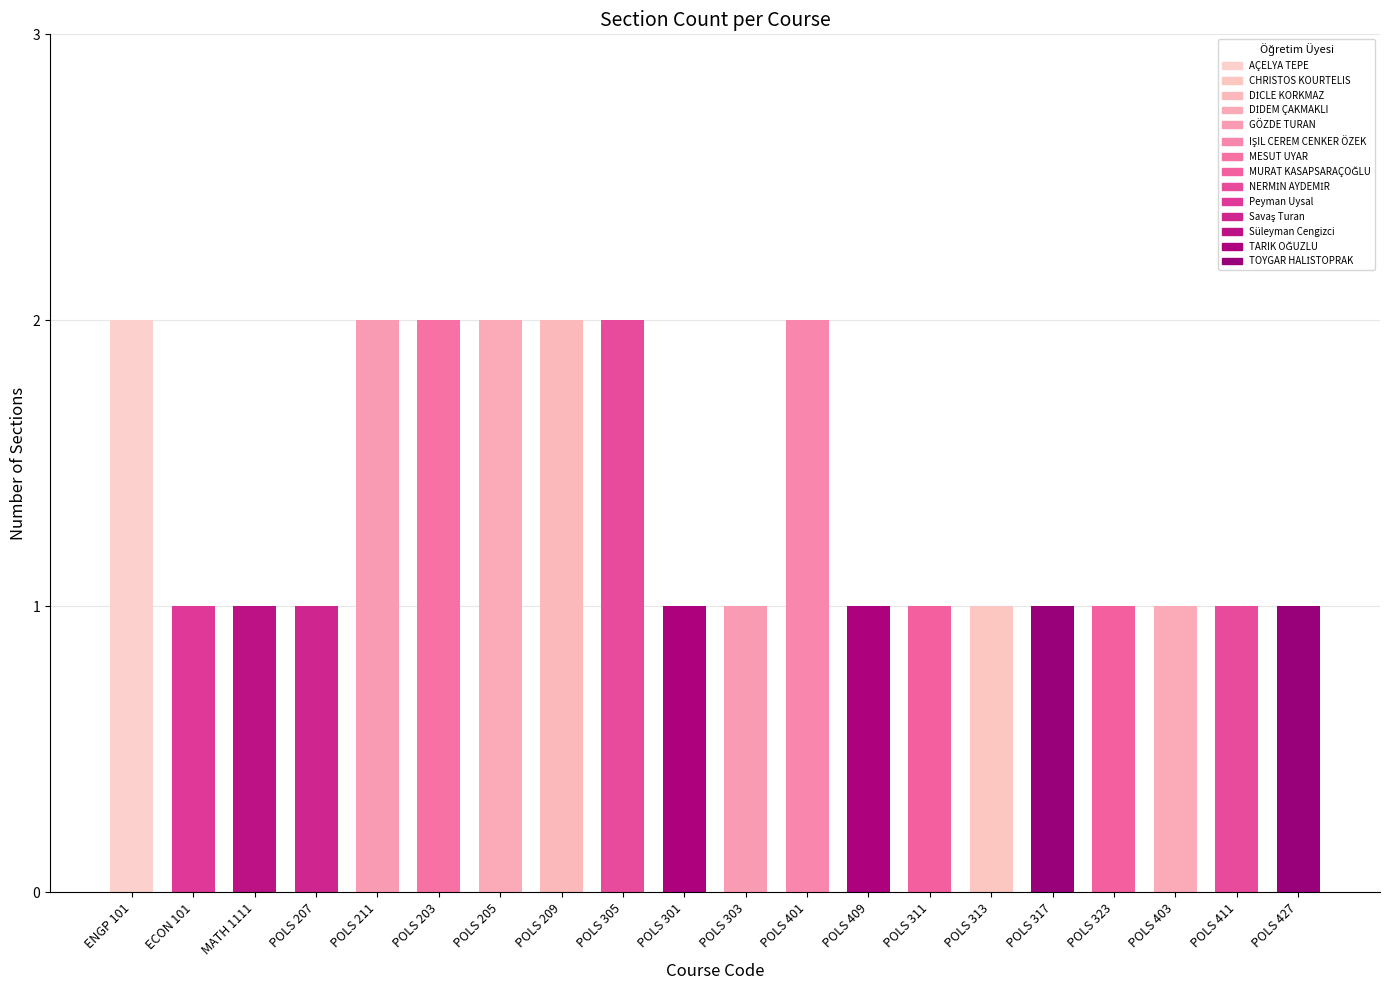

Which has a higher value, POLS 211 or POLS 427?

POLS 211